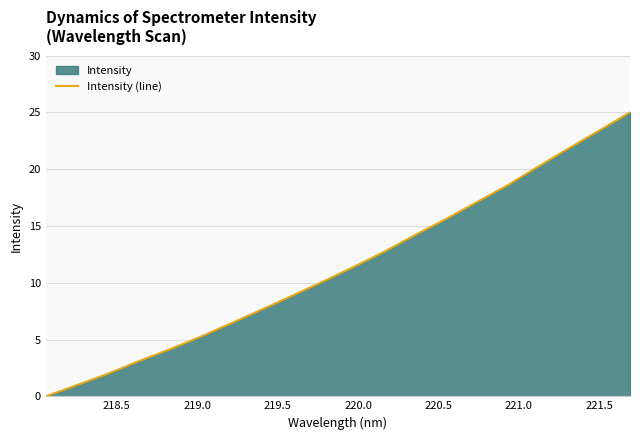

What is the difference between the second highest and minimum values?

23.4